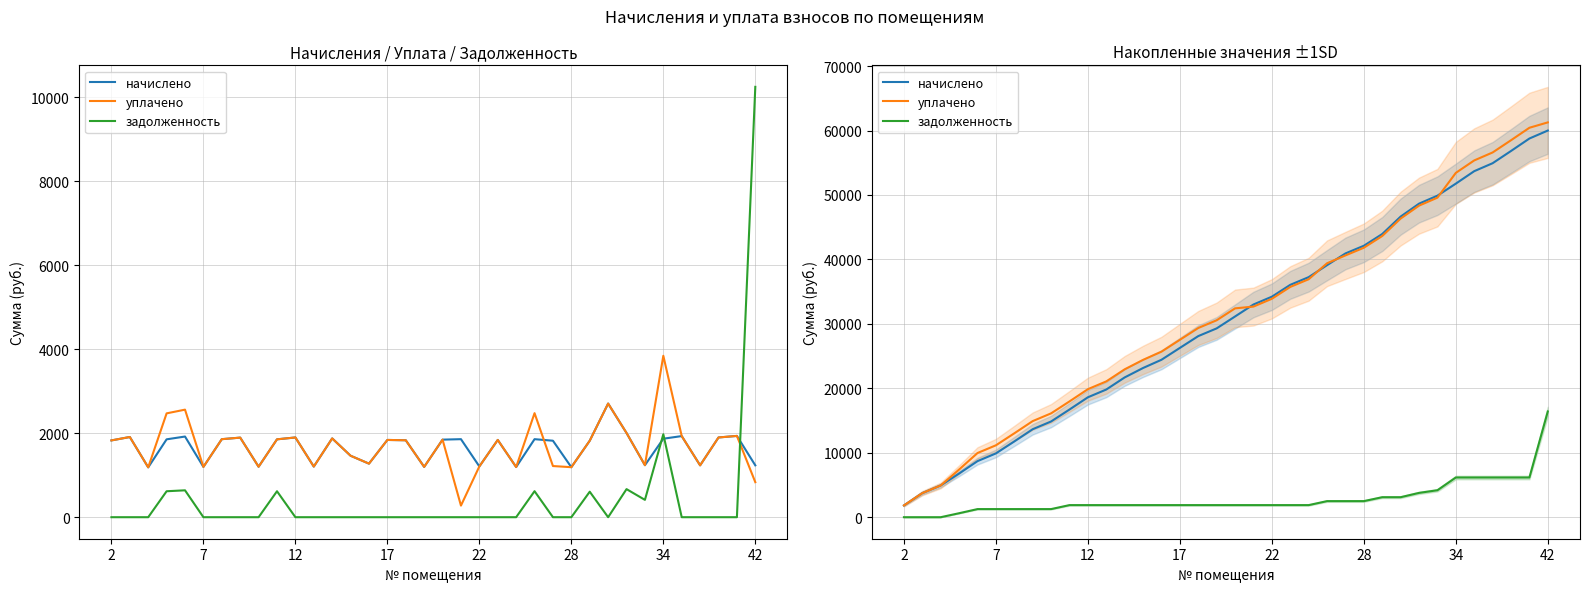

How many lines are shown in the chart?

3